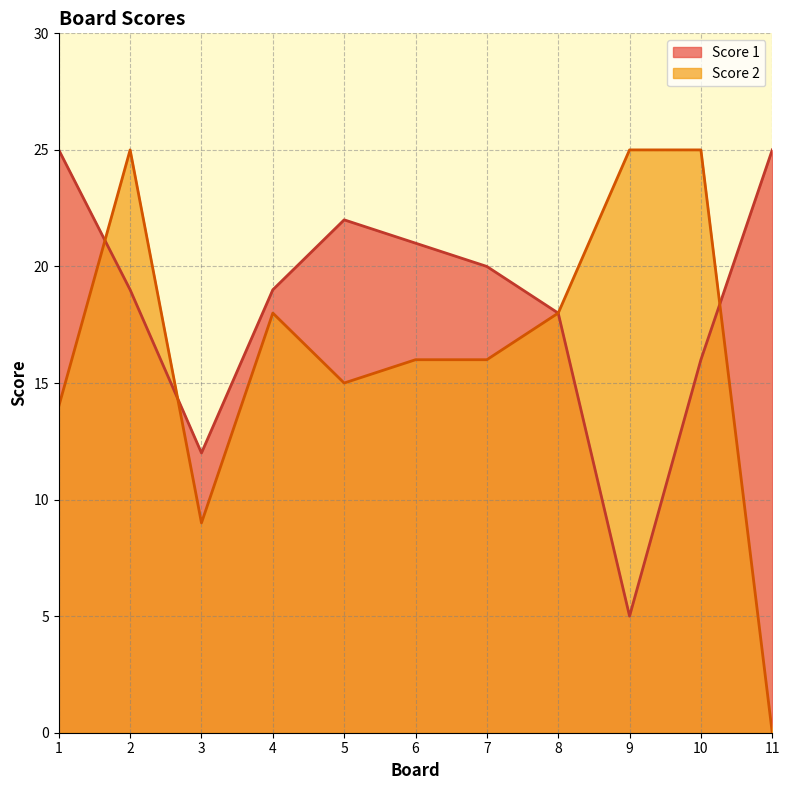

Reading right to left, list all the values displayed in this chart.

Score 1: 25	16	5	18	20	21	22	19	12	19	25
Score 2: 0	25	25	18	16	16	15	18	9	25	14